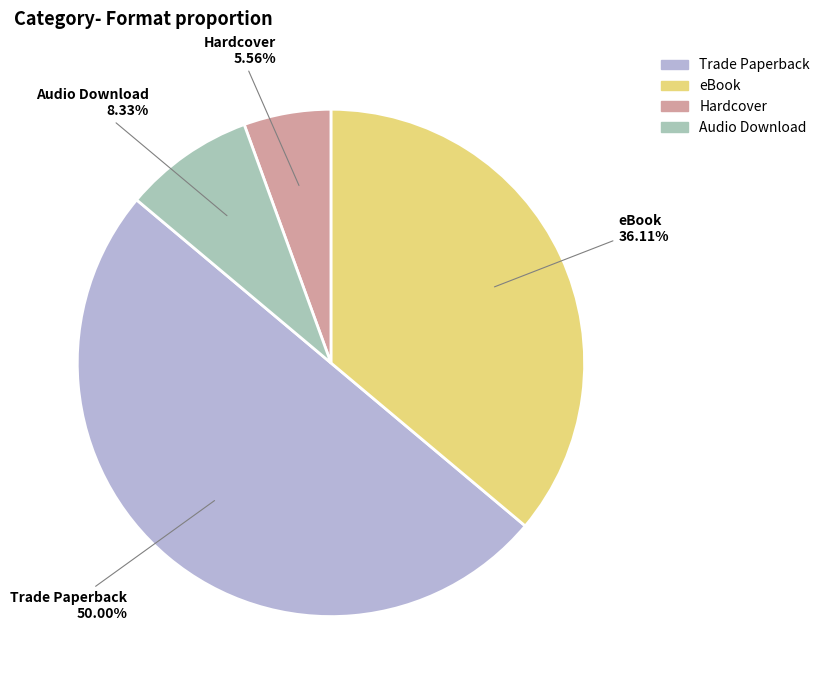

How many segments does this pie chart have?

4